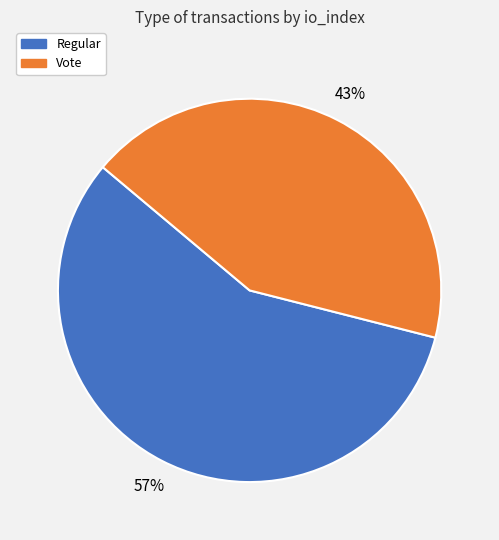

Between Vote and Regular, which is larger?

Regular